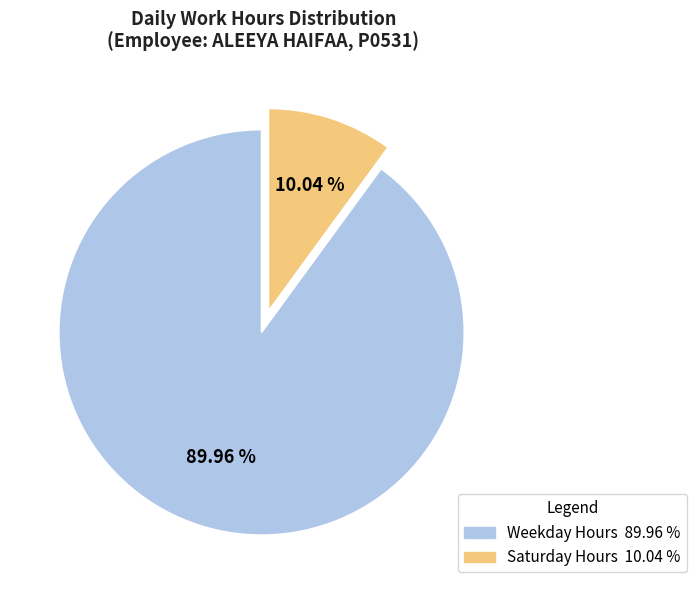

Is there a majority slice in this chart?

Yes